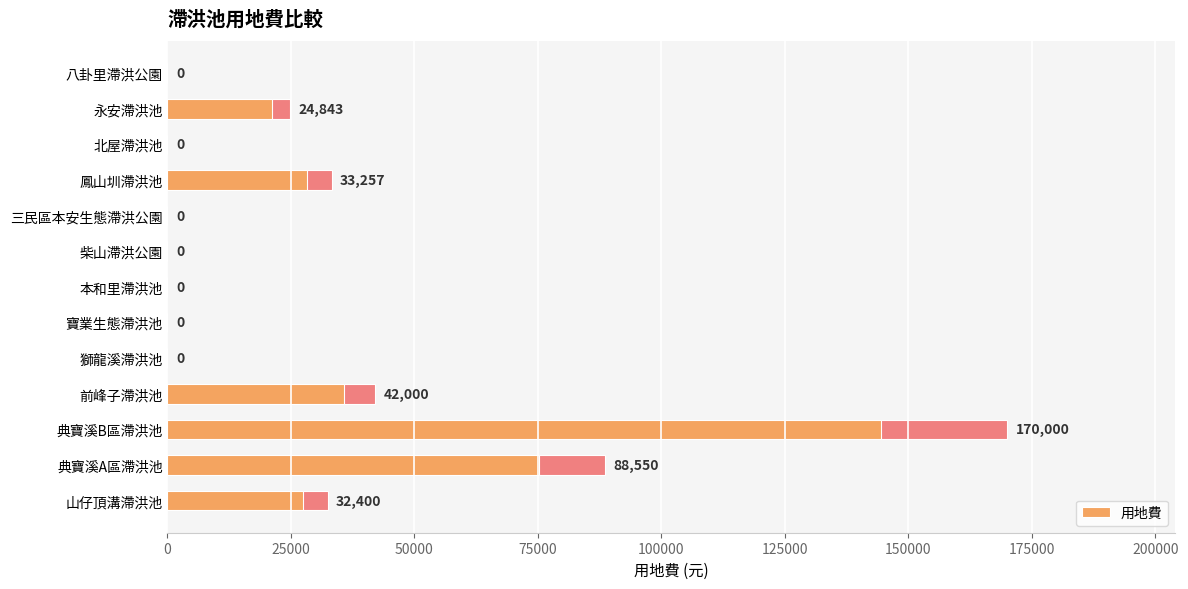

Does the chart contain any negative values?

No